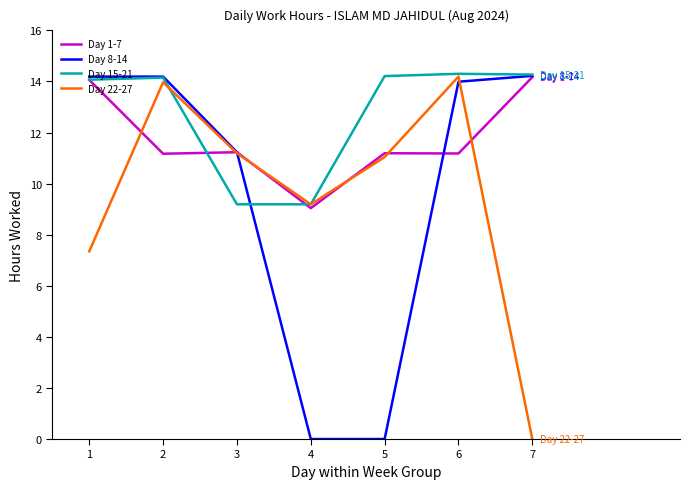

Count the number of data series in this chart.

4